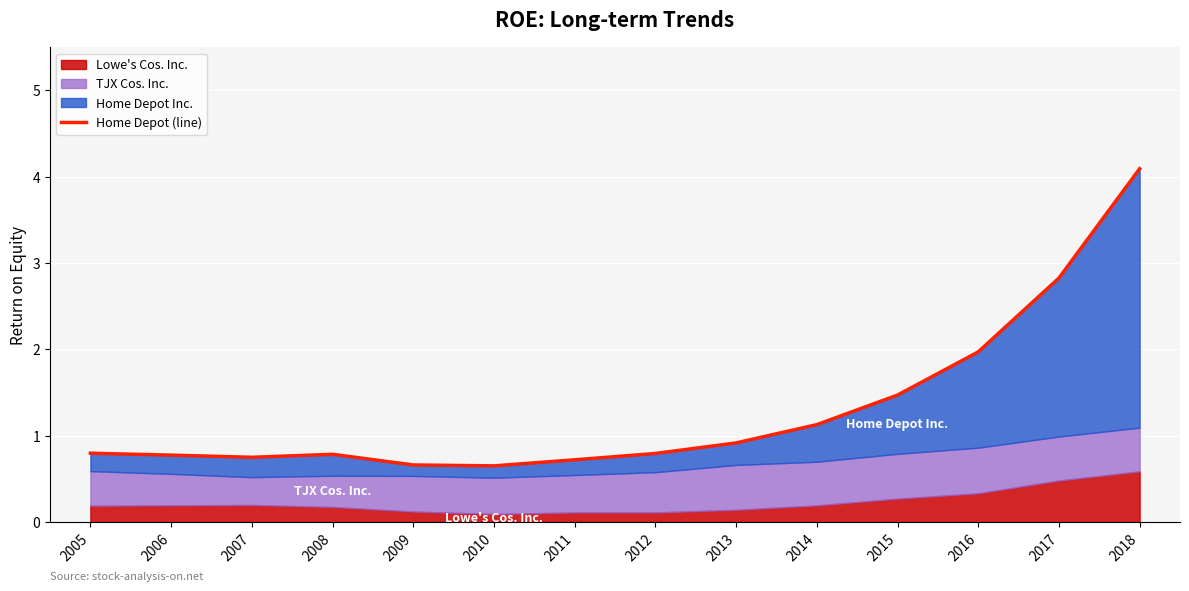

Reading left to right, extract all data points from this chart.

2005=0.8	2006=0.8	2007=0.8	2008=0.8	2009=0.7	2010=0.7	2011=0.7	2012=0.8	2013=0.9	2014=1.1	2015=1.5	2016=2.0	2017=2.8	2018=4.1